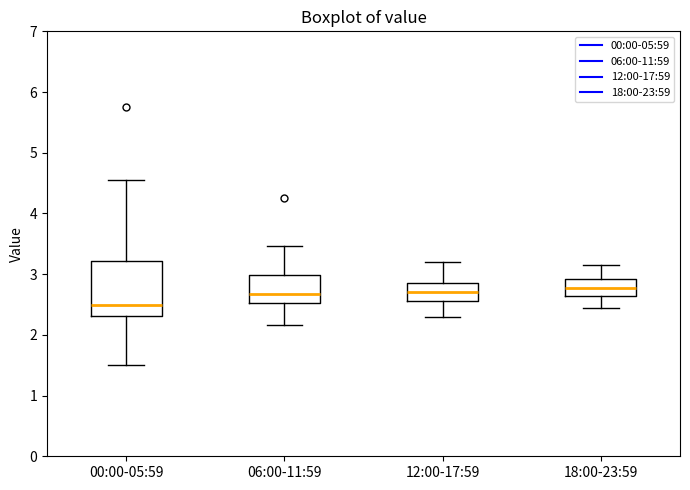

Which box is the tallest, from its lower edge to its upper edge?

00:00-05:59